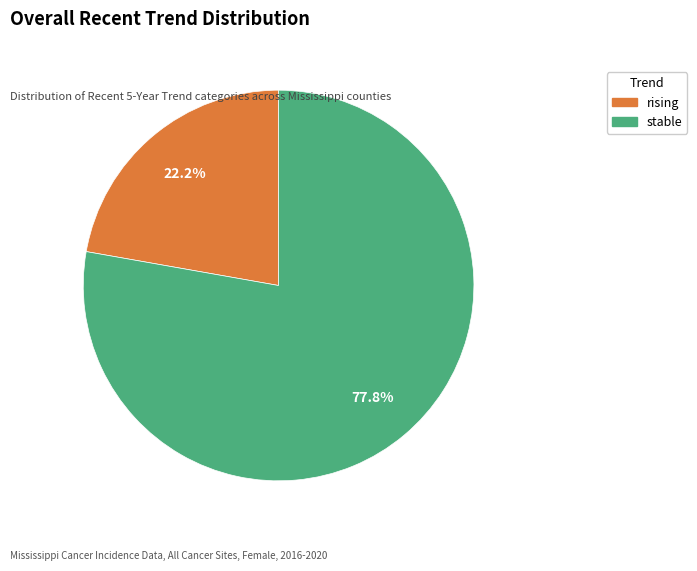

True or false: stable accounts for 85% of the total.

False